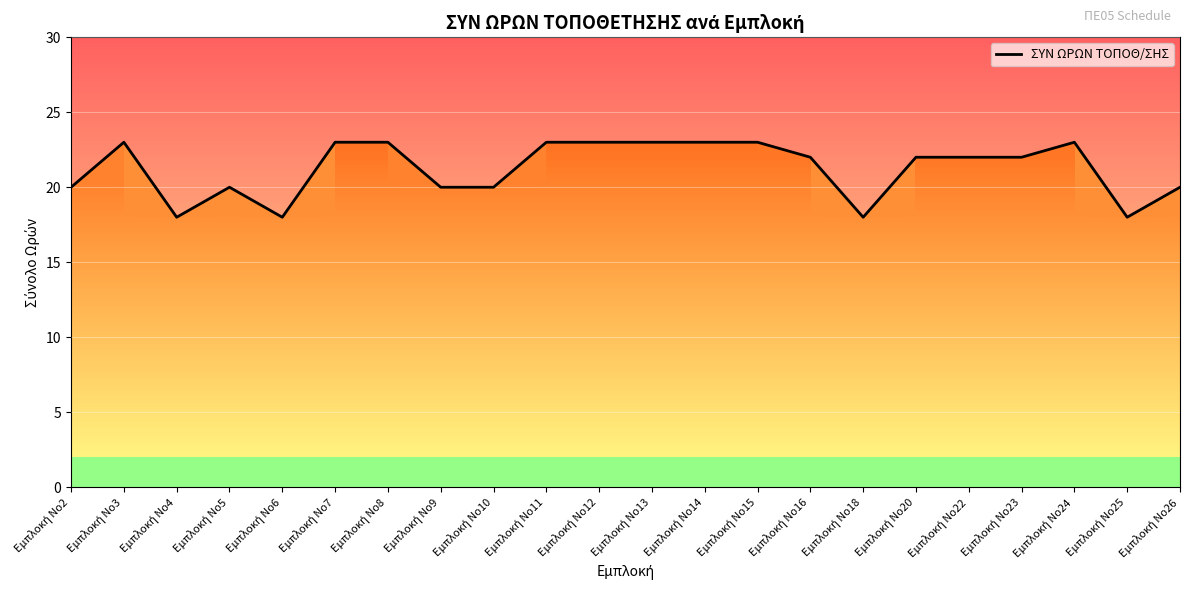

Rank the categories by value from highest to lowest.

Εμπλοκή Νο3, Εμπλοκή Νο7, Εμπλοκή Νο8, Εμπλοκή Νο11, Εμπλοκή Νο12, Εμπλοκή Νο13, Εμπλοκή Νο14, Εμπλοκή Νο15, Εμπλοκή Νο24, Εμπλοκή Νο16, Εμπλοκή Νο20, Εμπλοκή Νο22, Εμπλοκή Νο23, Εμπλοκή Νο2, Εμπλοκή Νο5, Εμπλοκή Νο9, Εμπλοκή Νο10, Εμπλοκή Νο26, Εμπλοκή Νο4, Εμπλοκή Νο6, Εμπλοκή Νο18, Εμπλοκή Νο25